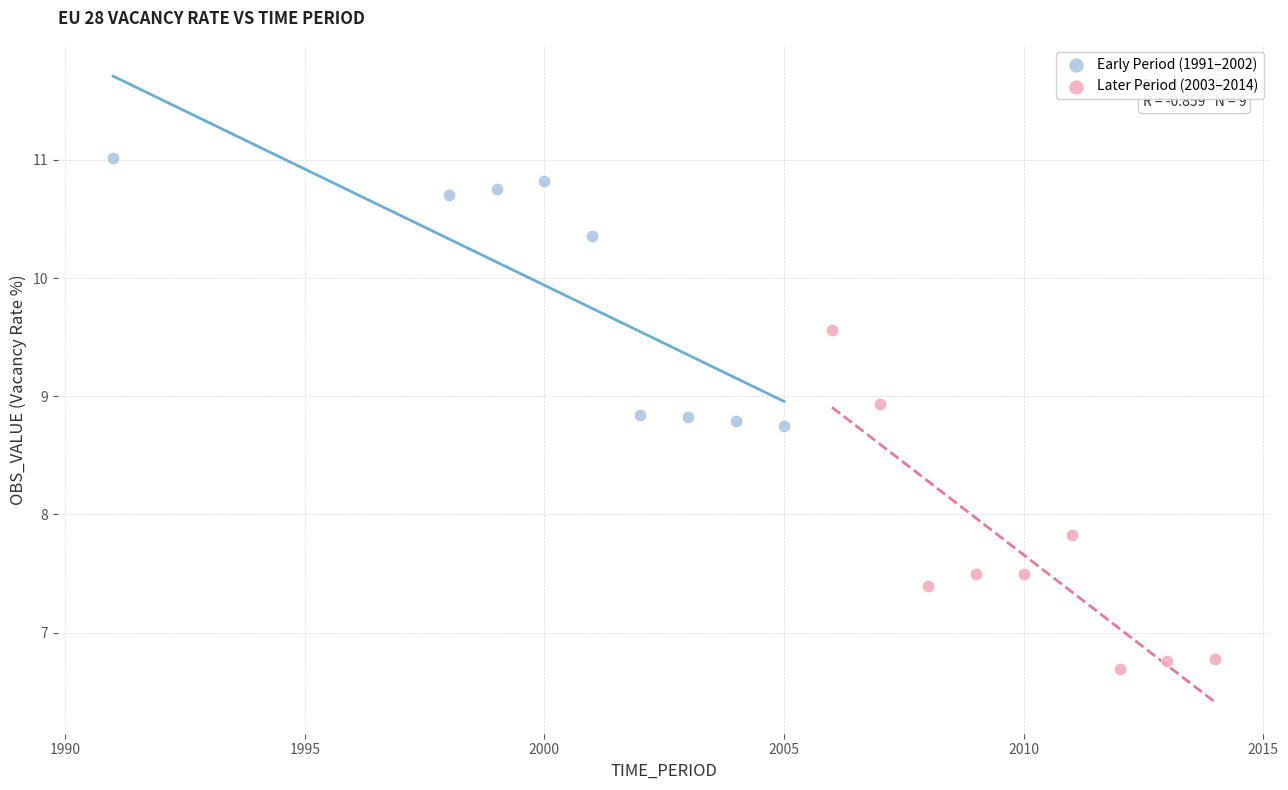

Which series reaches the minimum Y coordinate?

Later Period (2003–2014)